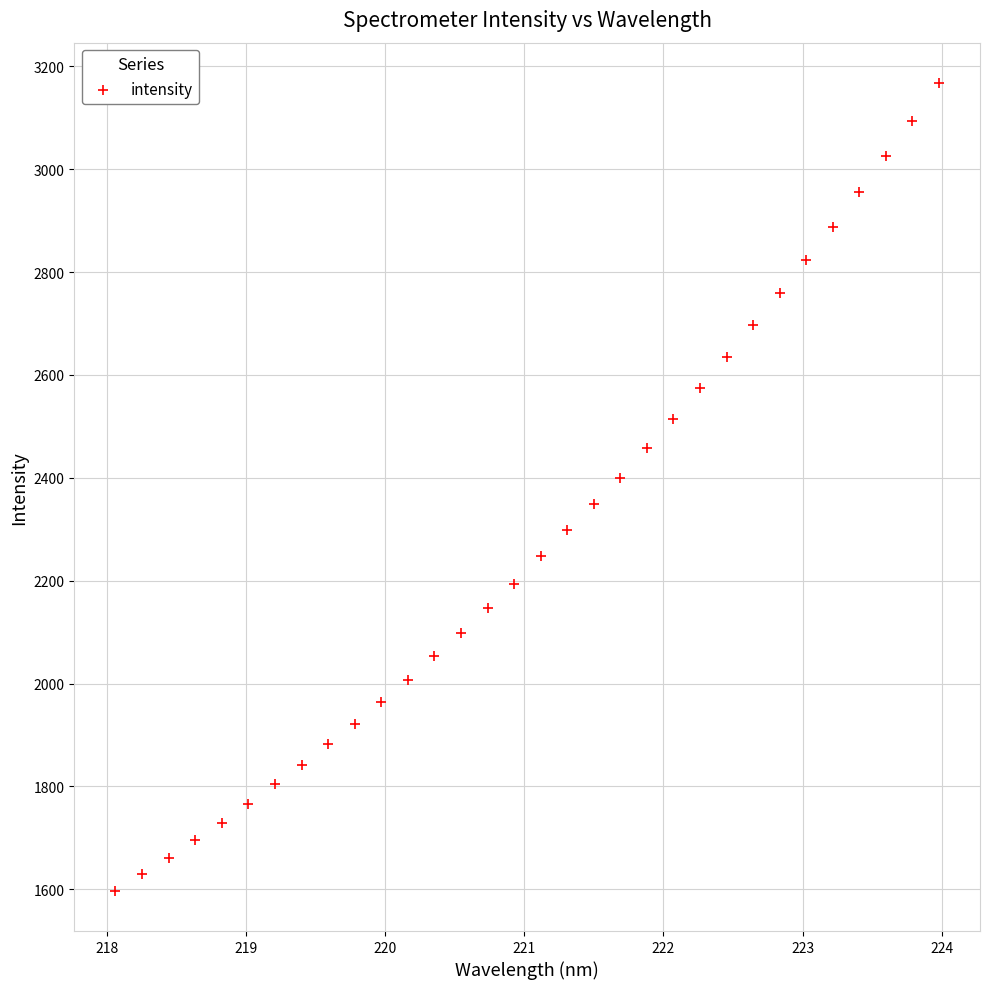

What is the range of X values (max minus min)?

5.9